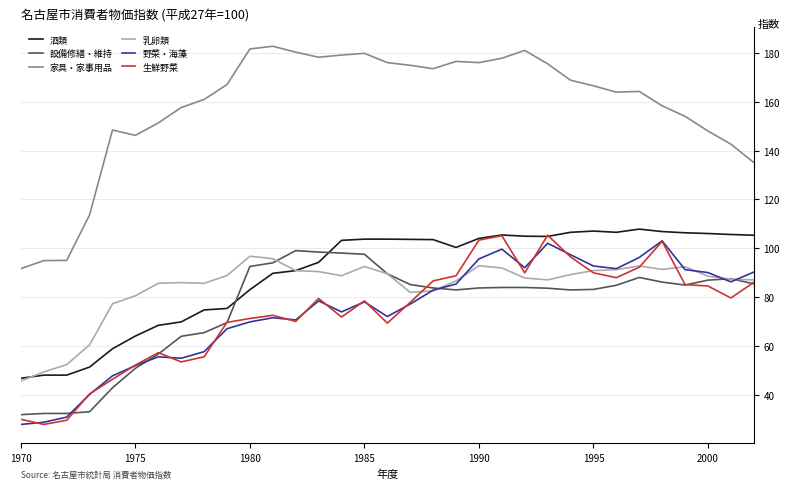

What is the maximum value shown in the chart?

182.7